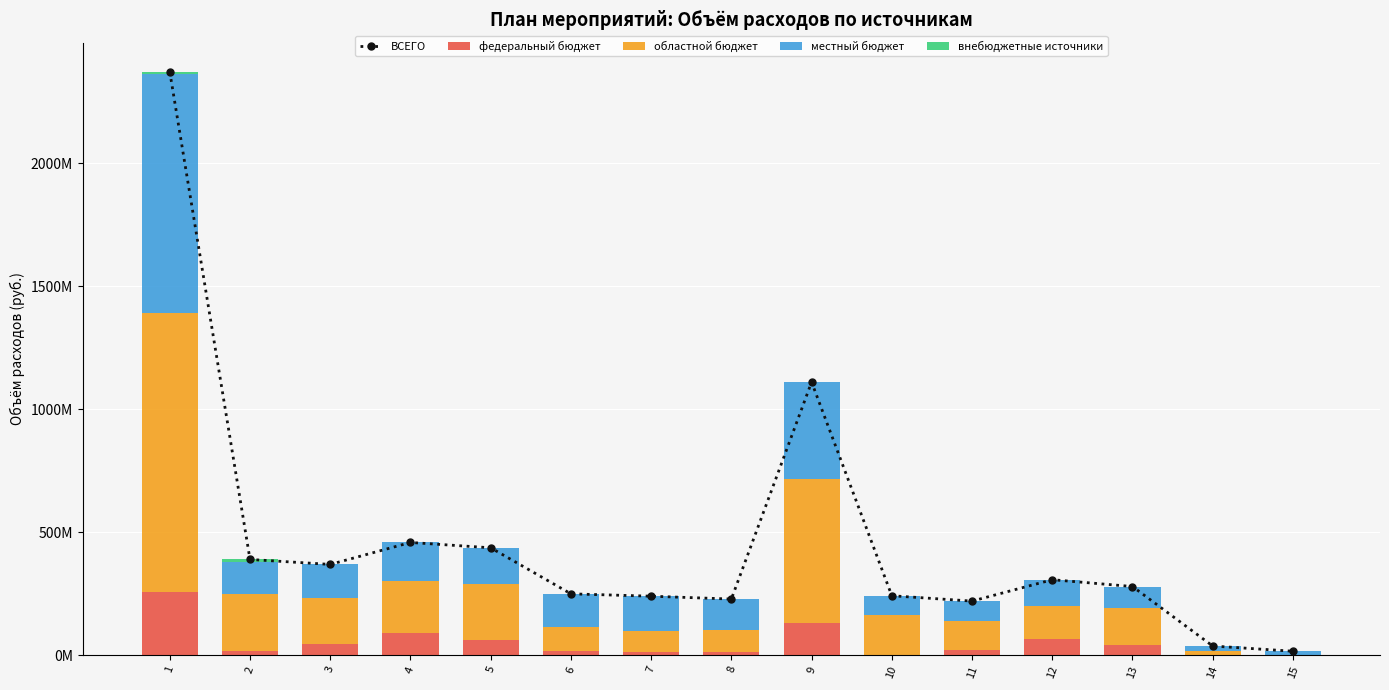

How many distinct data groups are displayed?

5